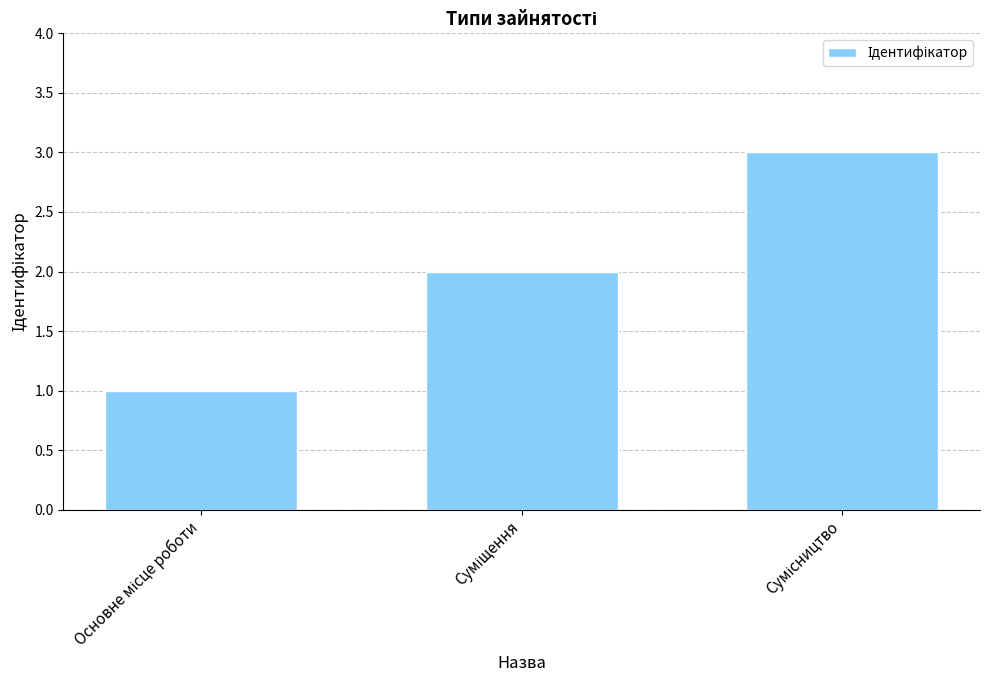

What is the sum of all values?

6